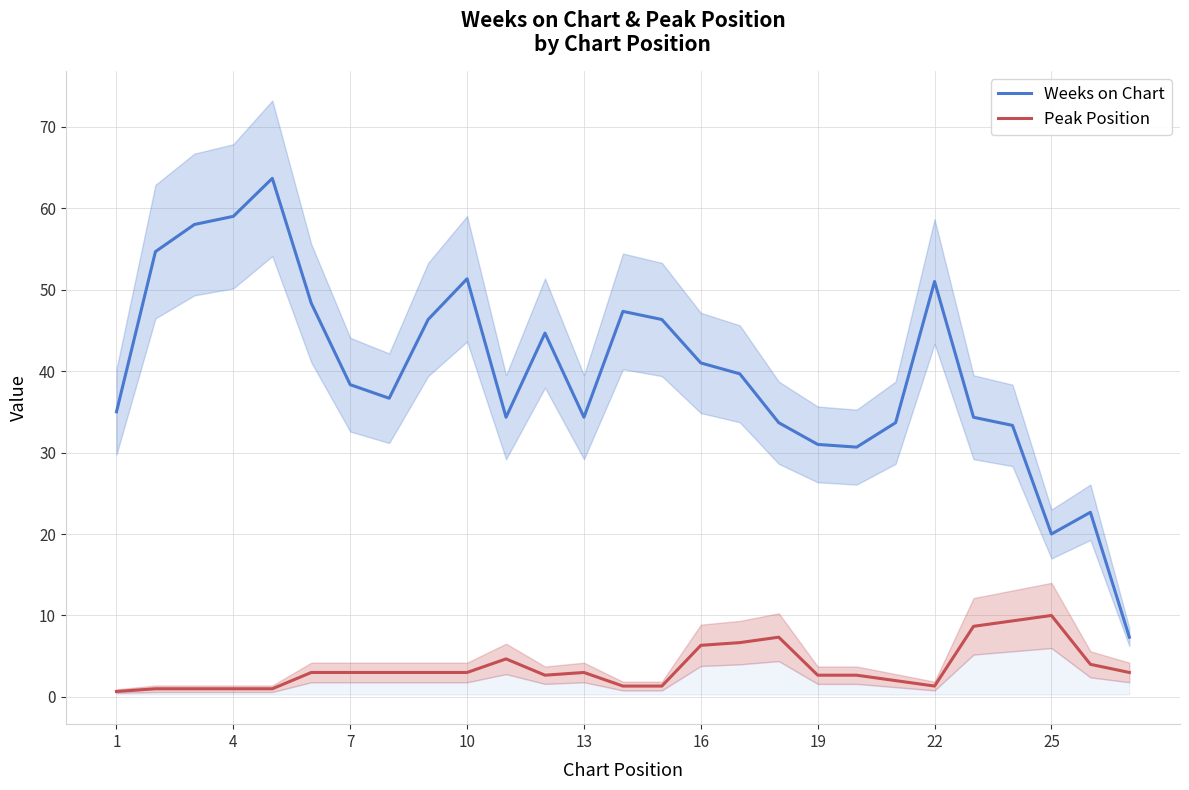

What is the maximum value for Weeks on Chart?

63.7